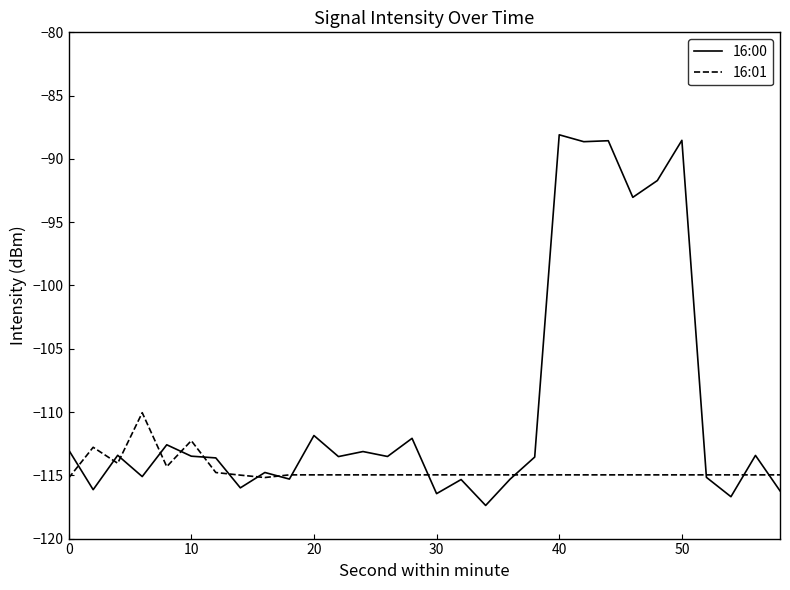

Rank the series by their average value, from lowest to highest.

16:01, 16:00